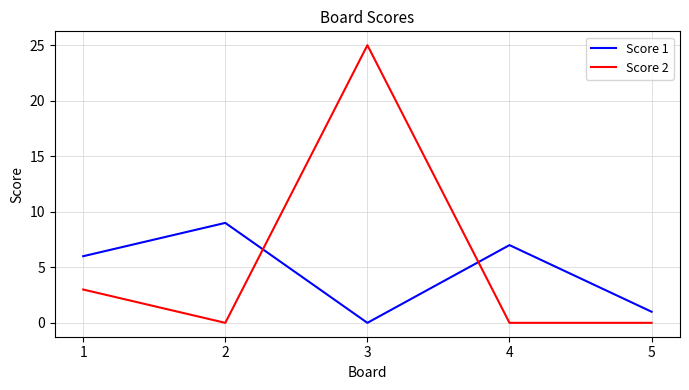

How many lines are shown in the chart?

2